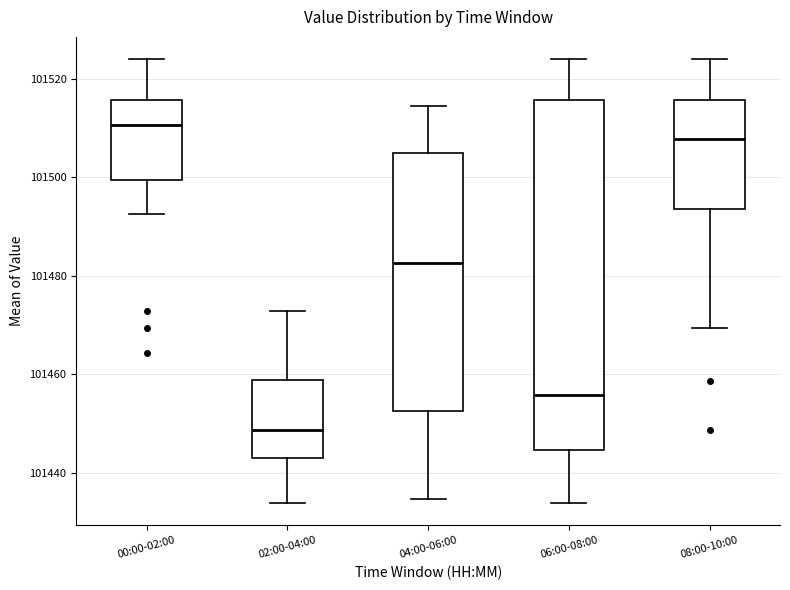

Reading left to right, transcribe this box plot: for each box, give where its median line is, the range the box spans, and where its two whiskers end, as read against the y-axis. The values are not printed on the chart, so give them approximately, as read against the axis.

00:00-02:00: median 101510, box 101500 to 101516, whiskers 101492 to 101524
02:00-04:00: median 101448, box 101442 to 101458, whiskers 101434 to 101472
04:00-06:00: median 101482, box 101452 to 101504, whiskers 101434 to 101514
06:00-08:00: median 101456, box 101444 to 101516, whiskers 101434 to 101524
08:00-10:00: median 101508, box 101494 to 101516, whiskers 101470 to 101524